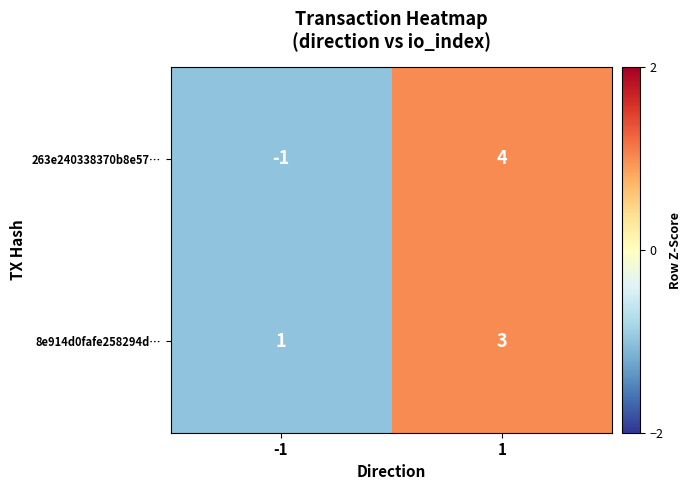

How many data points in 263e240338370b8e57… are less than 4?

1